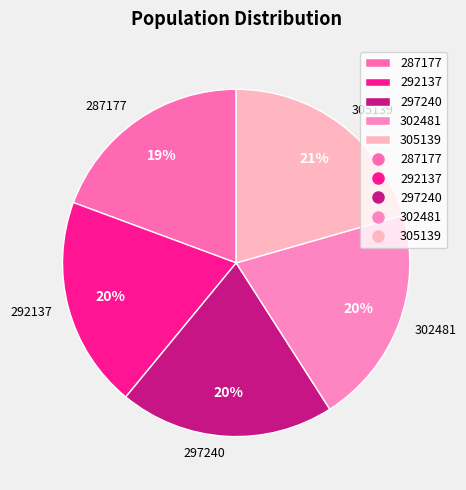

What is the ratio of the value at 302481 to the value at 287177?

1.1